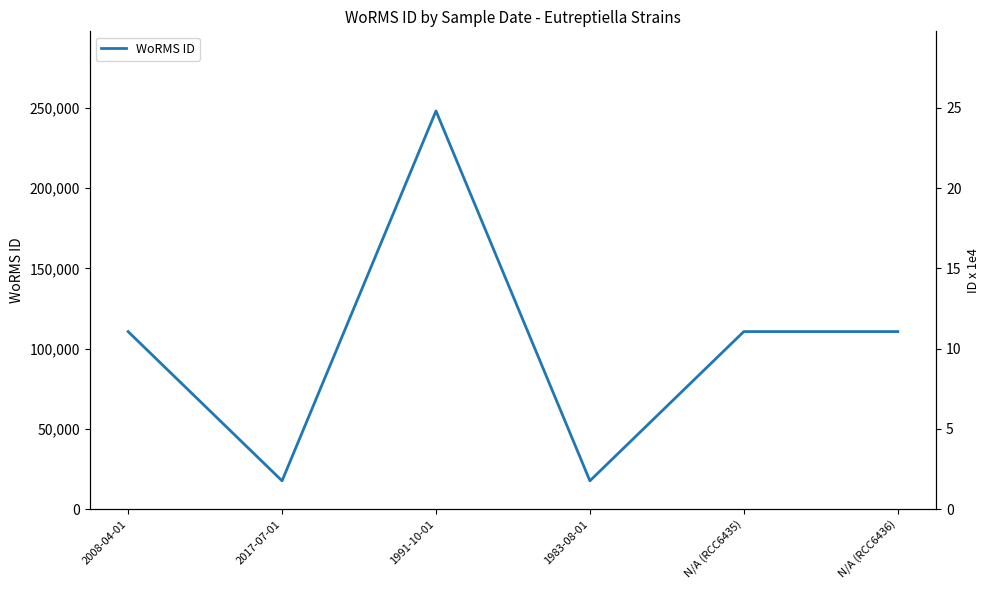

Rank the categories by value from lowest to highest.

2017-07-01, 1983-08-01, 2008-04-01, N/A (RCC6435), N/A (RCC6436), 1991-10-01